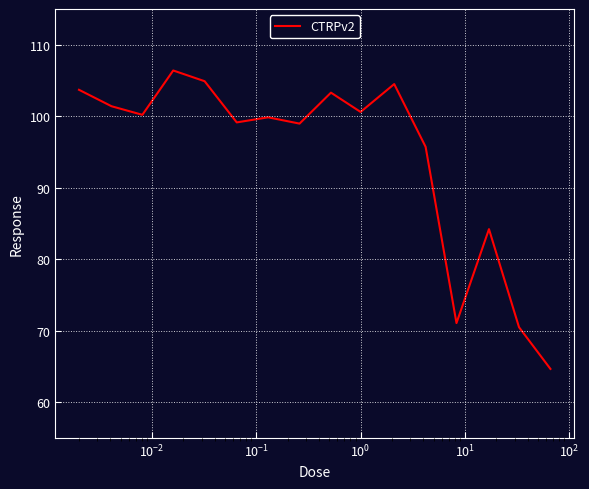

What is the smallest value displayed?

64.7